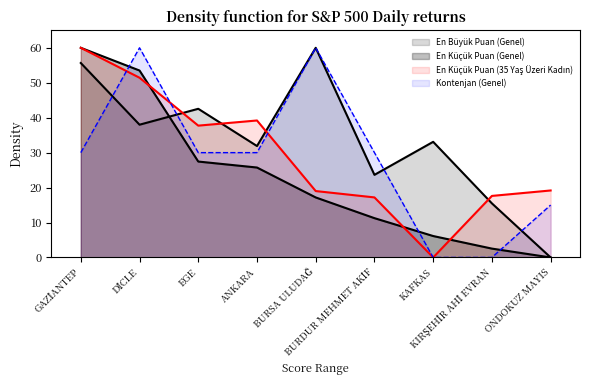

What is the difference between the maximum and minimum values in the Kontenjan (Genel) series?

60.0